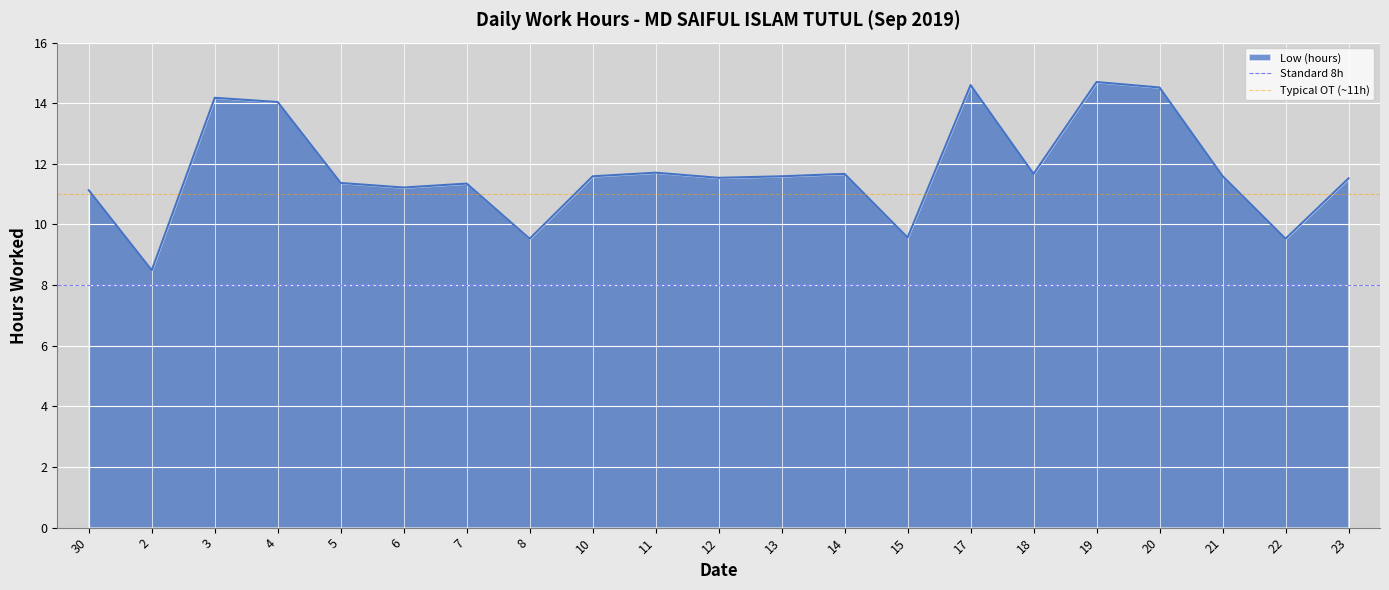

The value of Low (hours) at 3 is 5.5. True or false?

False